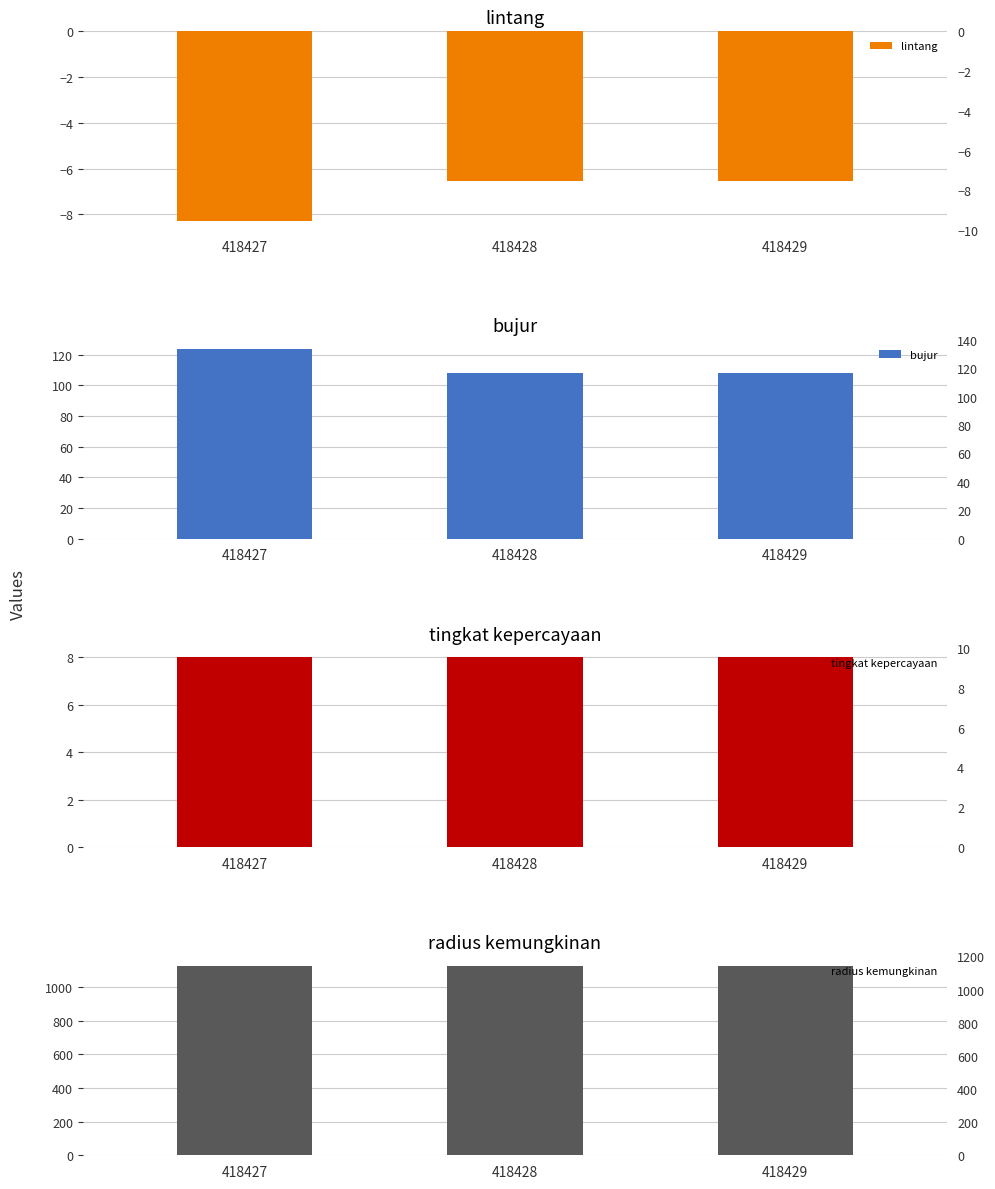

Which series has the largest range (max minus min)?

bujur